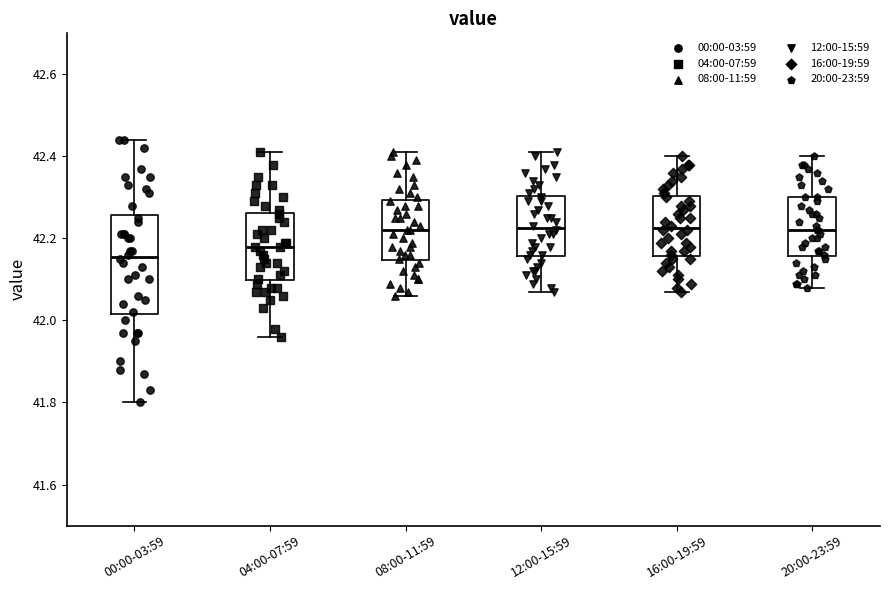

Which box has the lowest median line?

00:00-03:59